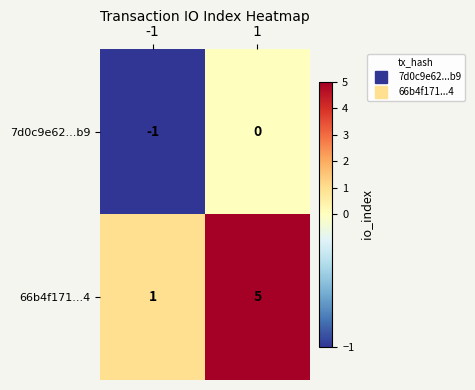

Which series has the widest spread of values?

66b4f171...4